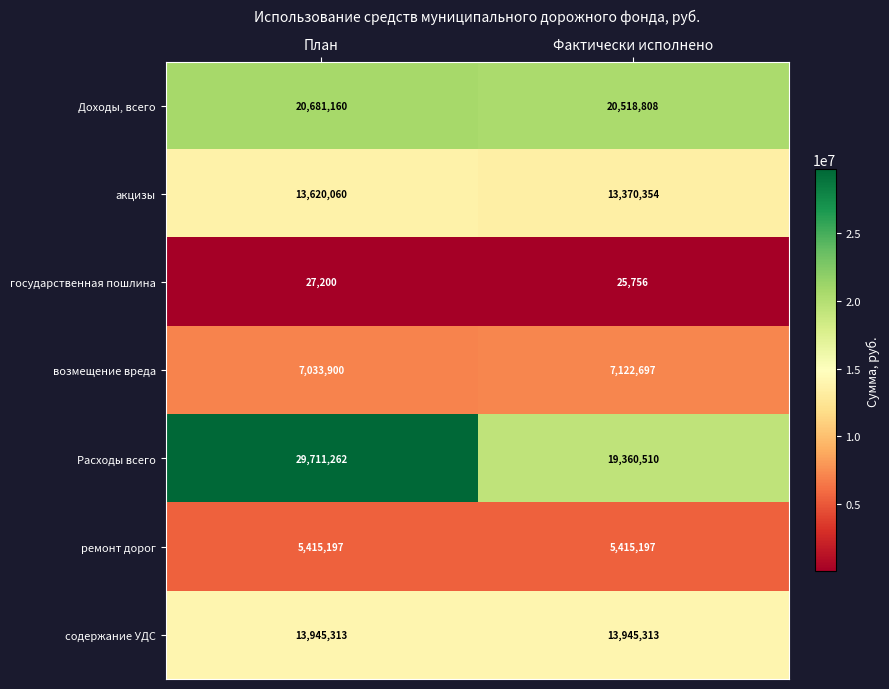

Which series has the widest spread of values?

Расходы всего